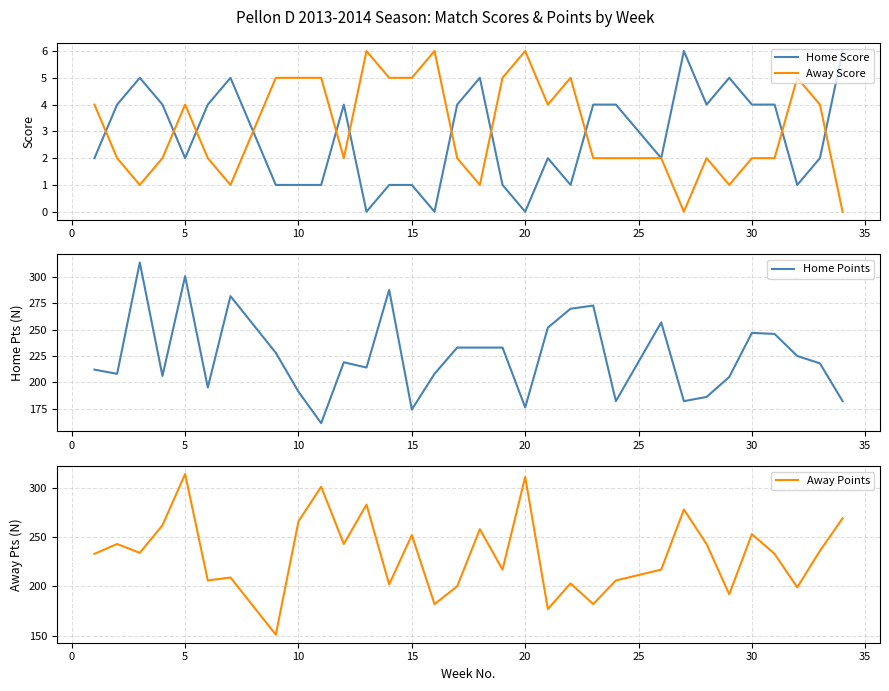

True or false: Away Points has more than 2 interior local peaks.

True